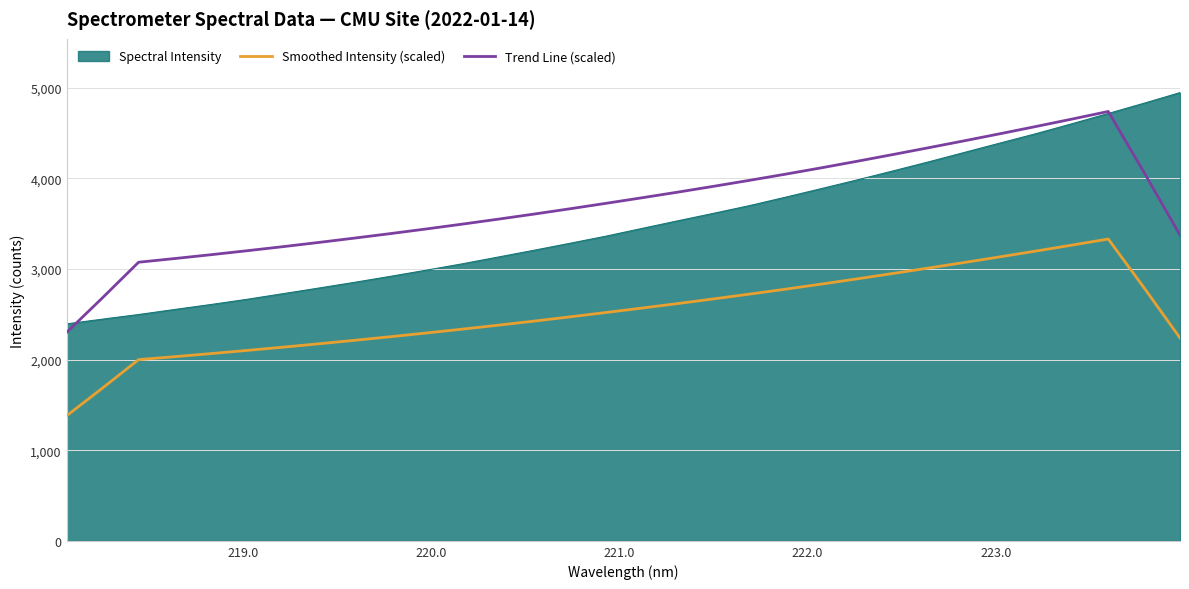

What is the smallest value displayed?

1380.7